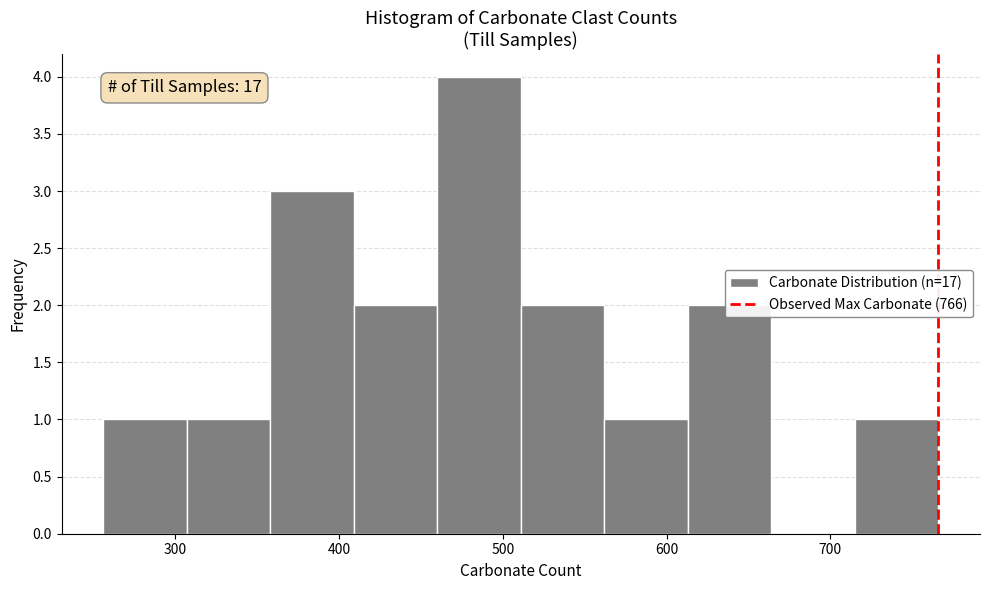

Which range on the x-axis has the tallest bar?

460 to 511